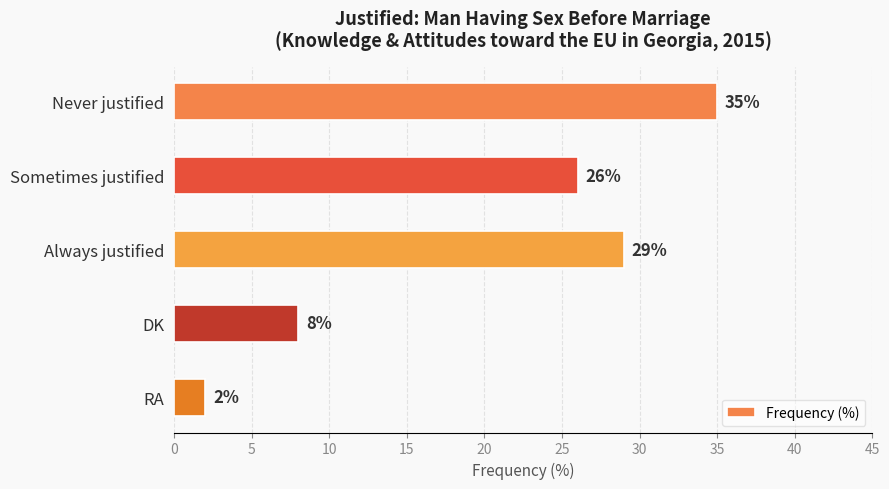

What is the smallest value displayed?

2